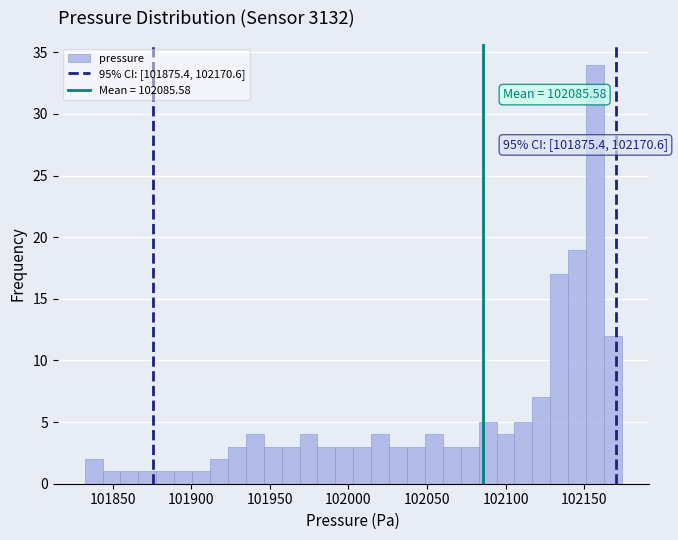

Read against the x-axis, roughly where is the centre of the tallest bar?

102155